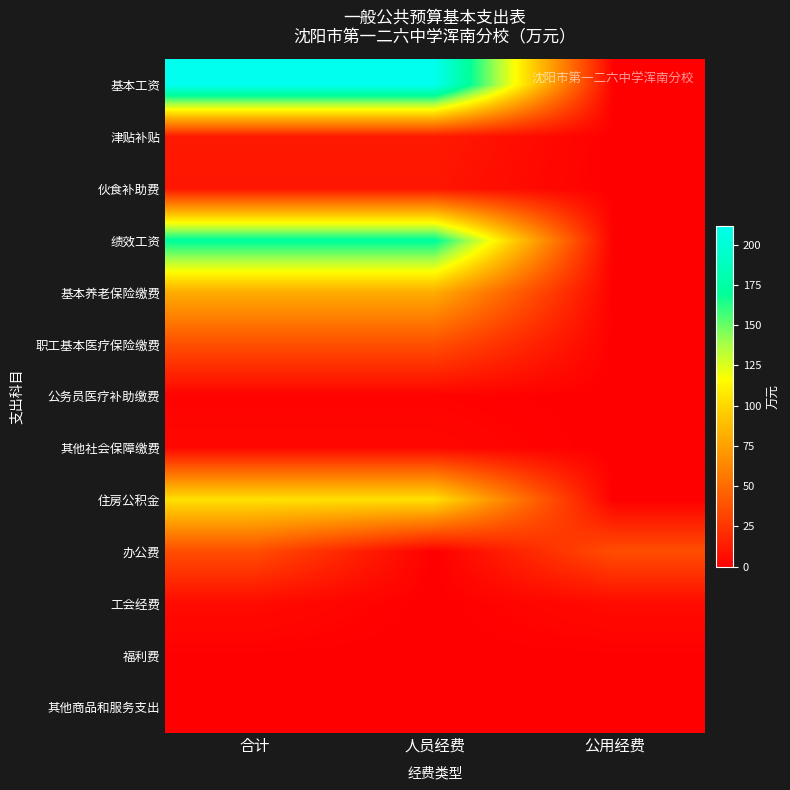

List the series in order of their peak value, highest first.

基本工资, 绩效工资, 住房公积金, 基本养老保险缴费, 职工基本医疗保险缴费, 办公费, 津贴补贴, 伙食补助费, 工会经费, 其他社会保障缴费, 公务员医疗补助缴费, 福利费, 其他商品和服务支出